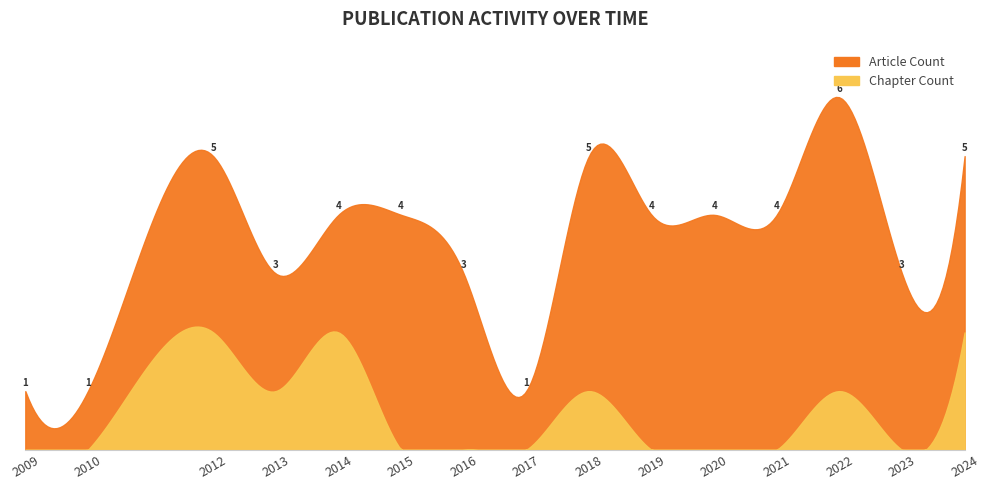

Count the number of categories in the chart.

15